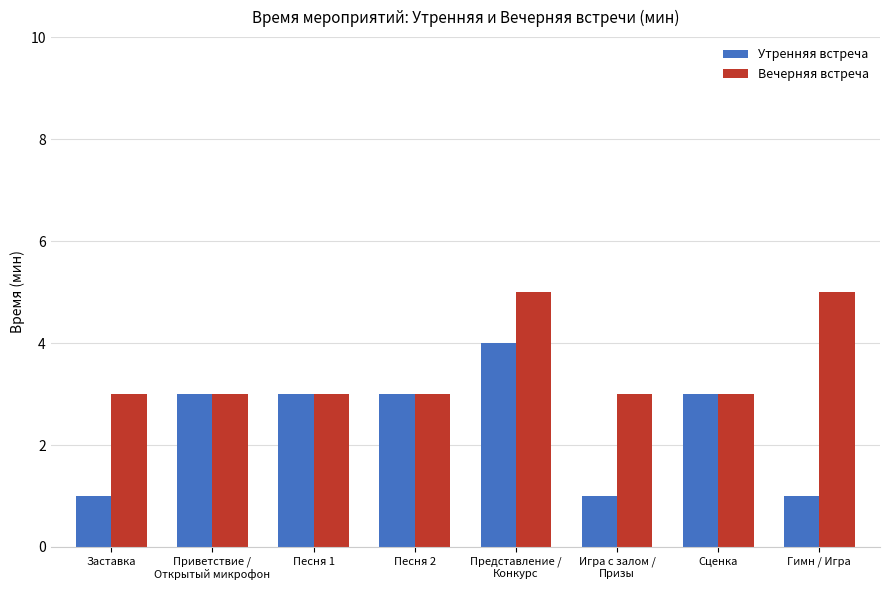

How many Утренняя встреча values are between 1 and 3?

7